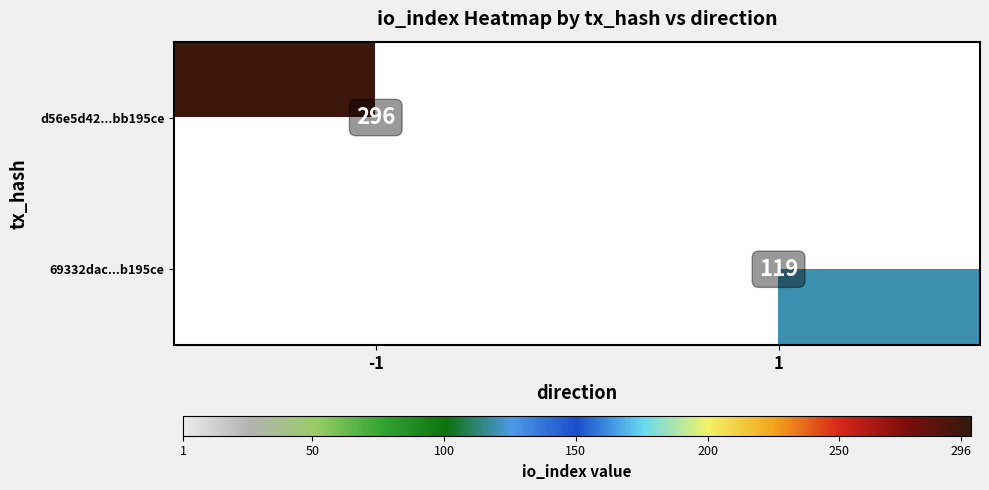

Is the value of 69332dac...b195ce at 1 greater than the value of d56e5d42...bb195ce at -1?

No